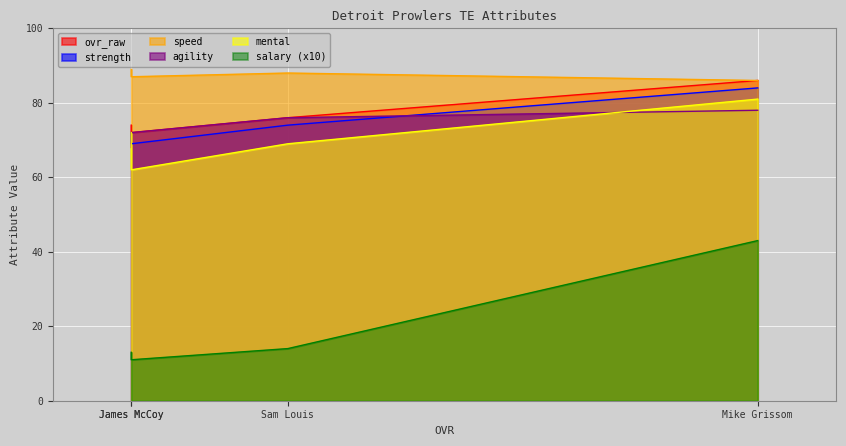

The value of speed at Mike Grissom is 17.5. True or false?

False